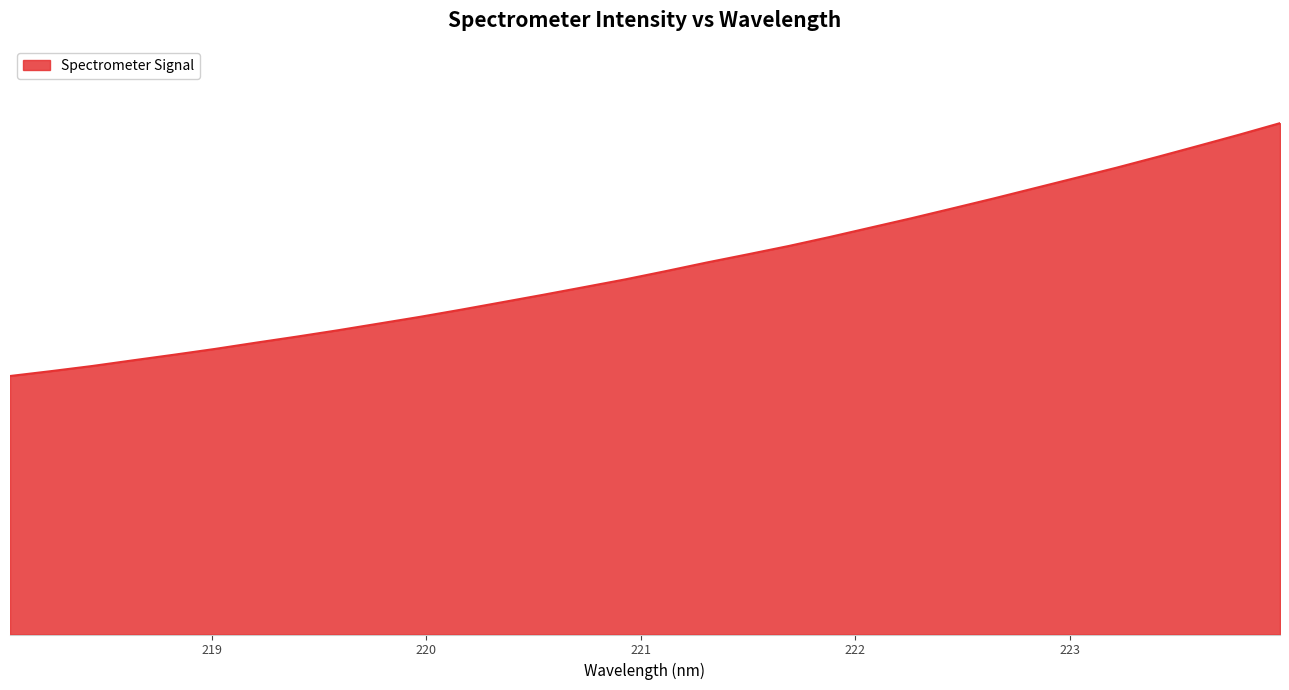

Reading left to right, extract all data points from this chart.

1413.1	1439.7	1467.7	1498.9	1529.5	1561.2	1595.4	1628.7	1663.3	1699.9	1736.6	1775.7	1816.3	1857.0	1898.9	1941.0	1986.6	2033.7	2078.4	2124.0	2173.1	2224.6	2275.9	2329.5	2383.6	2439.6	2495.5	2551.7	2610.7	2671.1	2732.2	2795.5